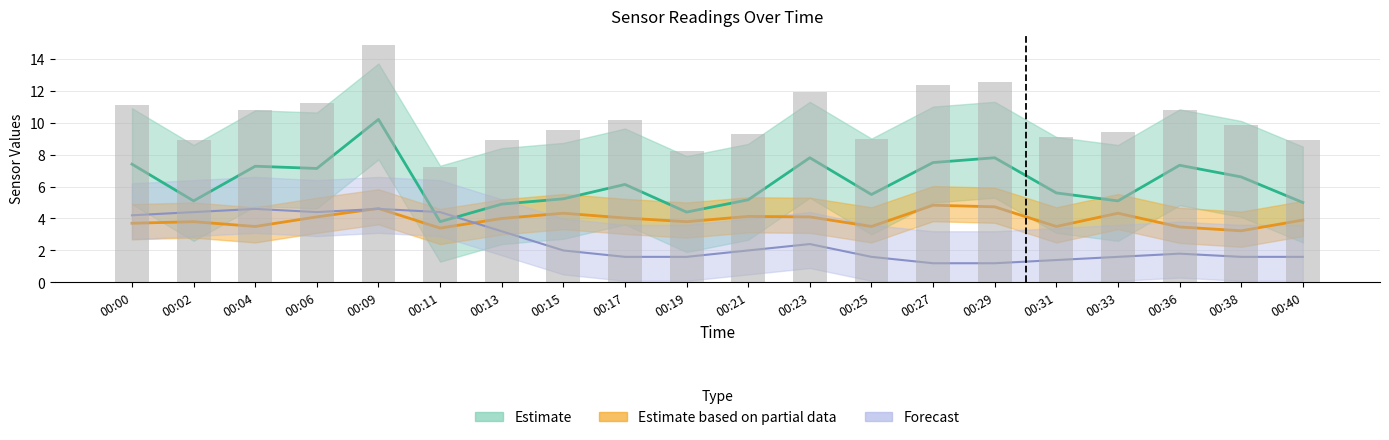

How many categories are shown in the chart?

20